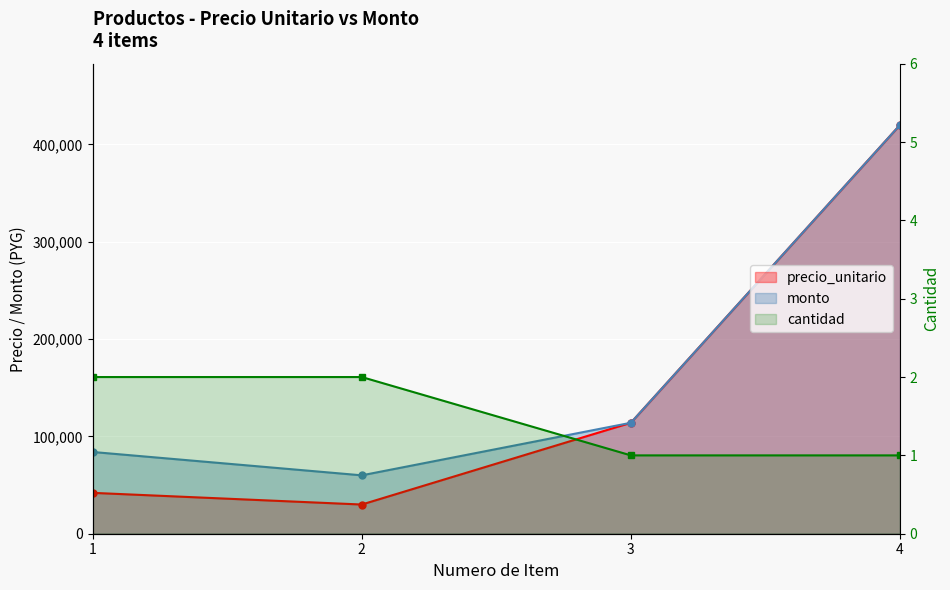

What are all the series names shown in the legend?

precio_unitario, monto, cantidad